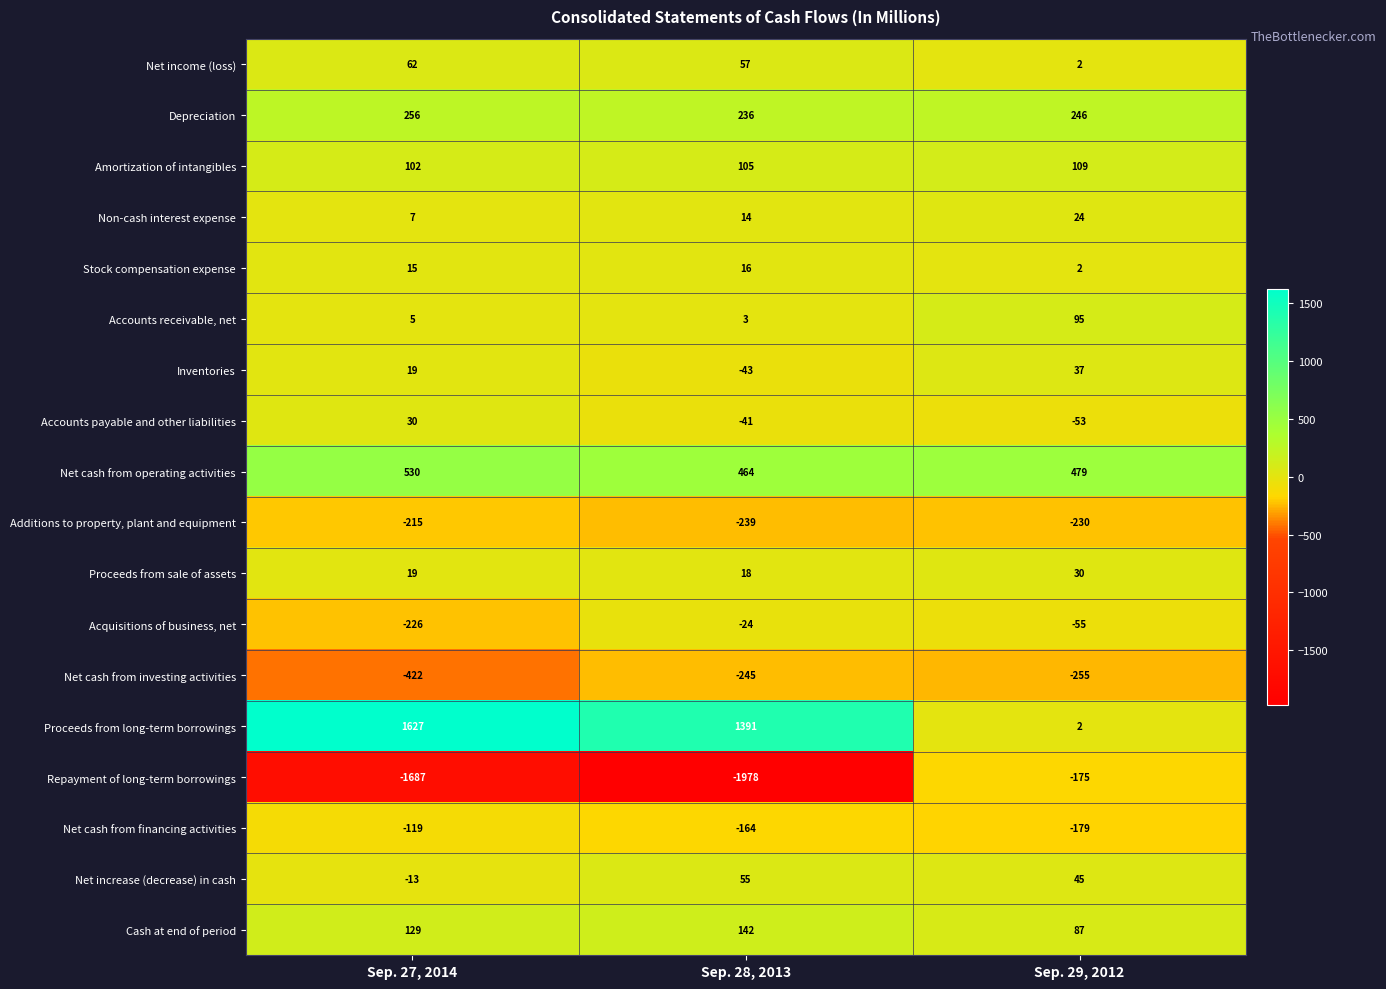

Where is Inventories nearest to the value -3?

Sep. 27, 2014